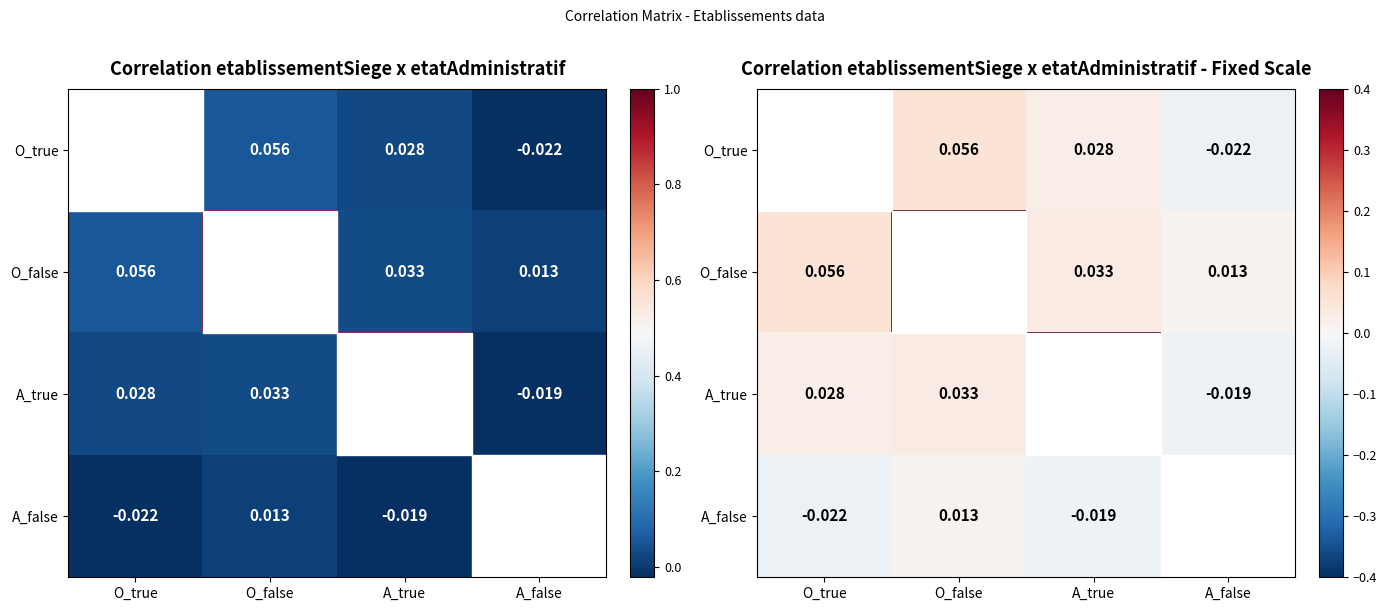

Where is O_true nearest to the value 0?

A_false